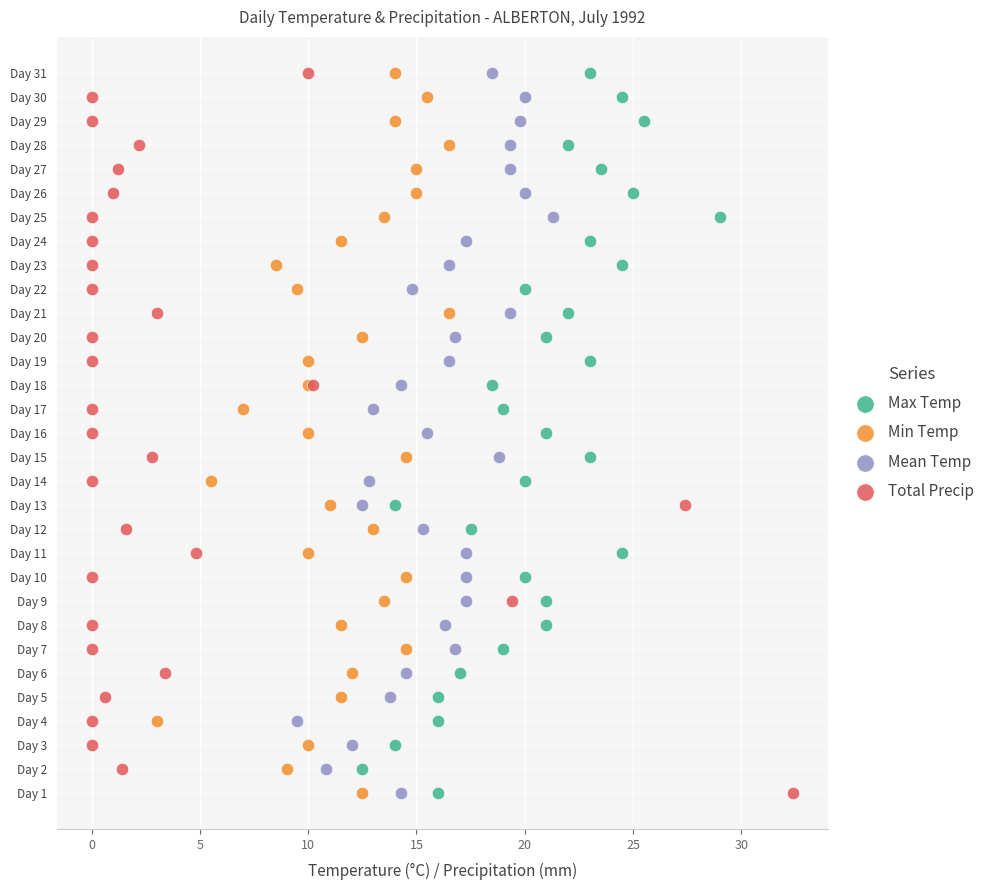

What are all the series names shown in the legend?

Max Temp, Min Temp, Mean Temp, Total Precip